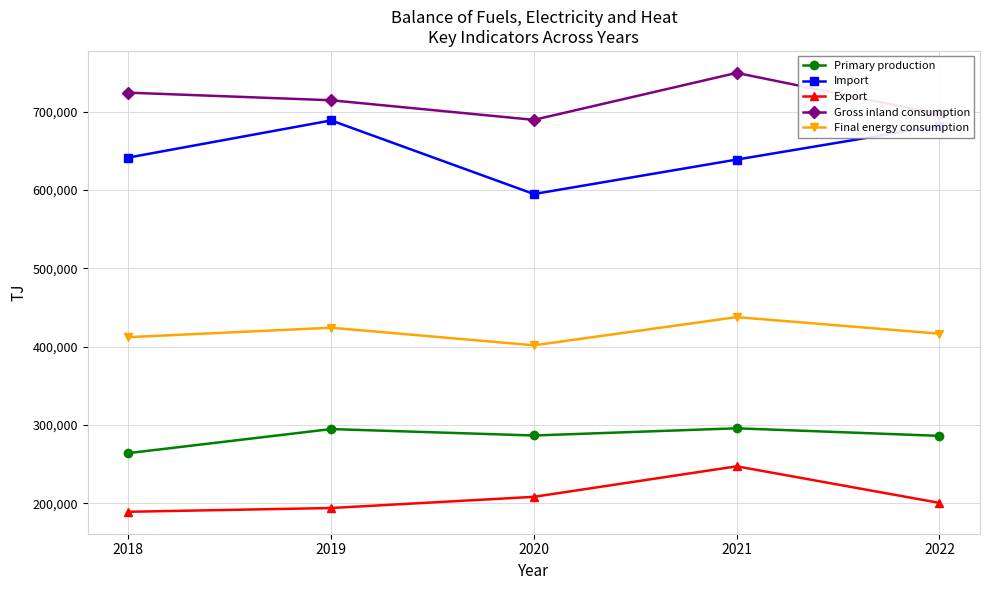

Rank the series at 2018 from highest to lowest value.

Gross inland consumption, Import, Final energy consumption, Primary production, Export